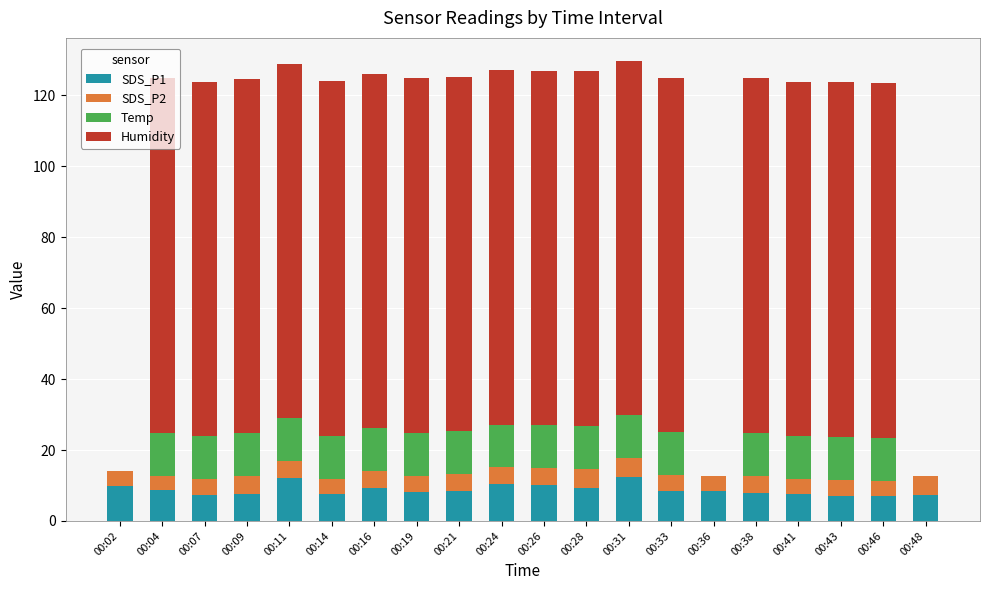

What is the total value across all series at 00:28?

126.8